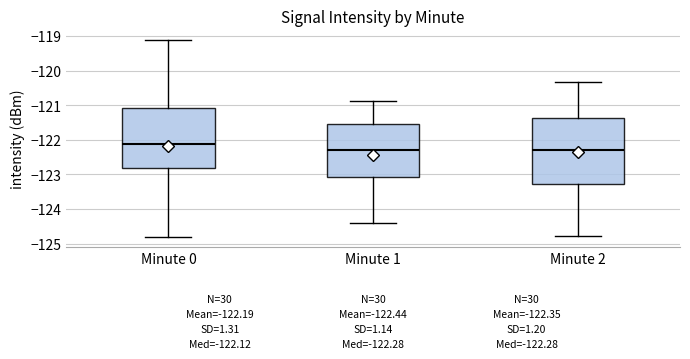

Which box is the tallest, from its lower edge to its upper edge?

Minute 2